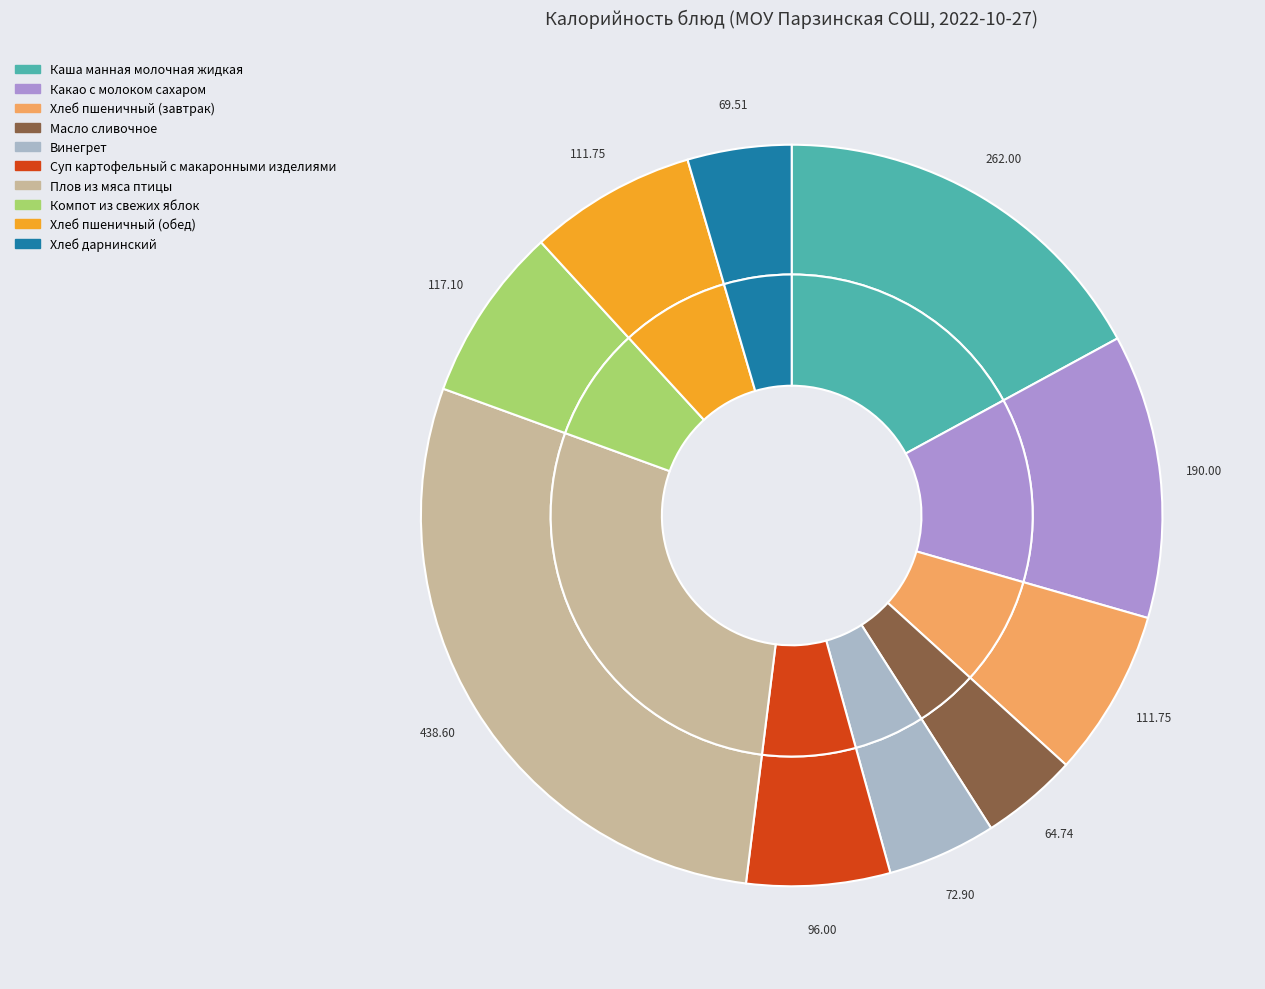

What is the total percentage of Суп картофельный с макаронными изделиями and Хлеб пшеничный (завтрак)?

13.5%